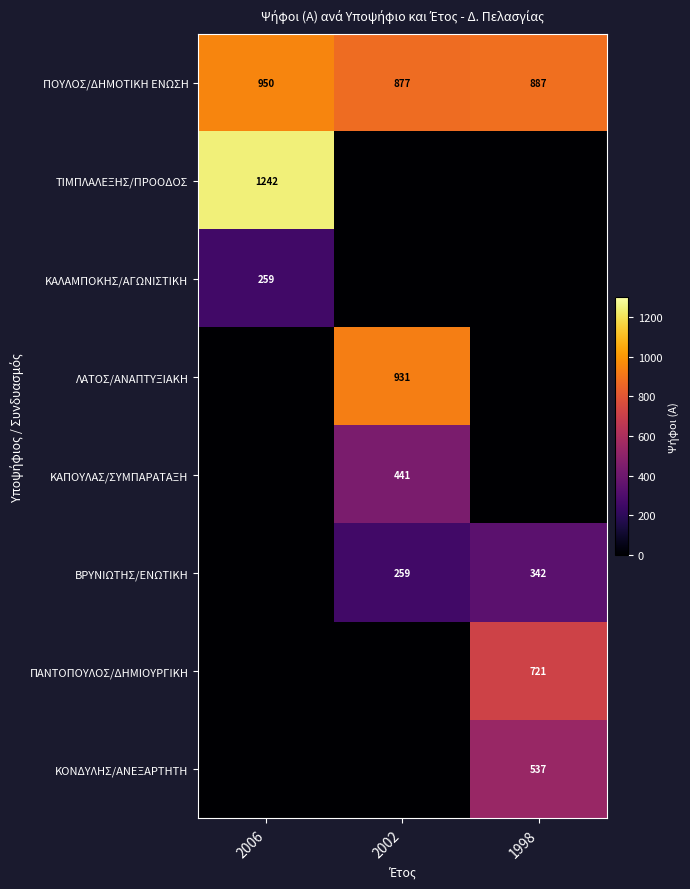

What is the sum of the ΠΟΥΛΟΣ/ΔΗΜΟΤΙΚΗ ΕΝΩΣΗ values at 2006 and 1998?

1837